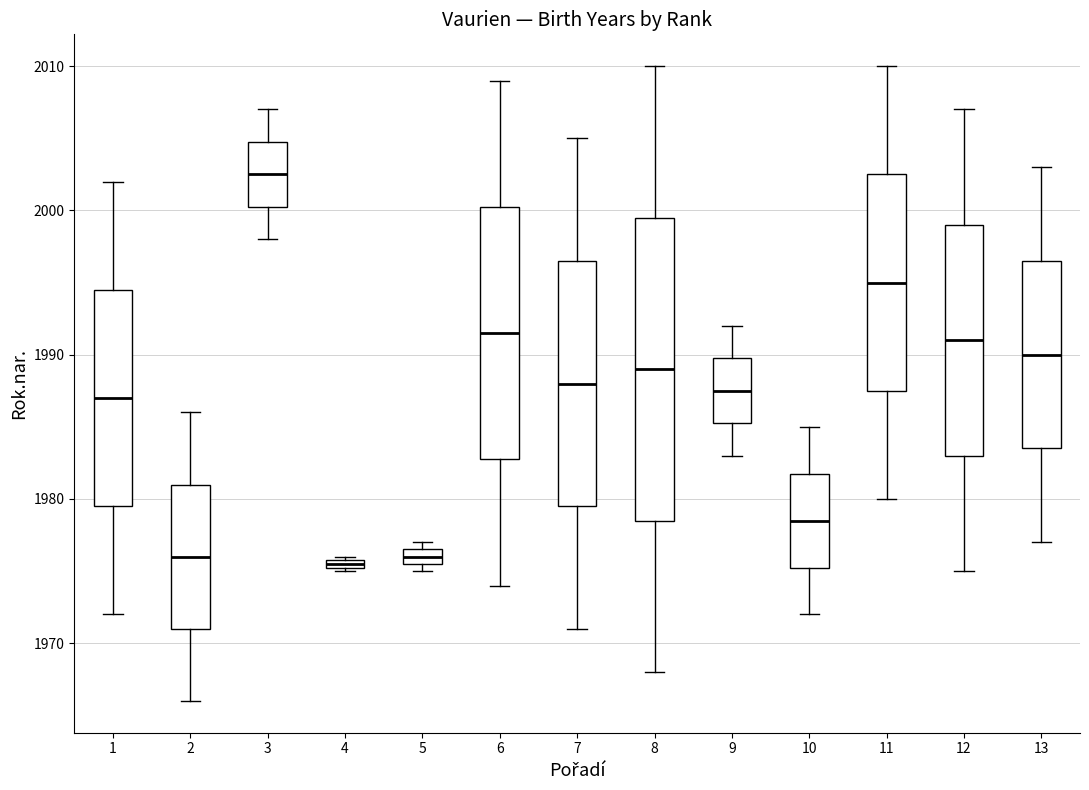

Where does the lower whisker of the box at x = 3 end on the y-axis? The values are not printed on the chart, so give them approximately, as read against the axis.

1998